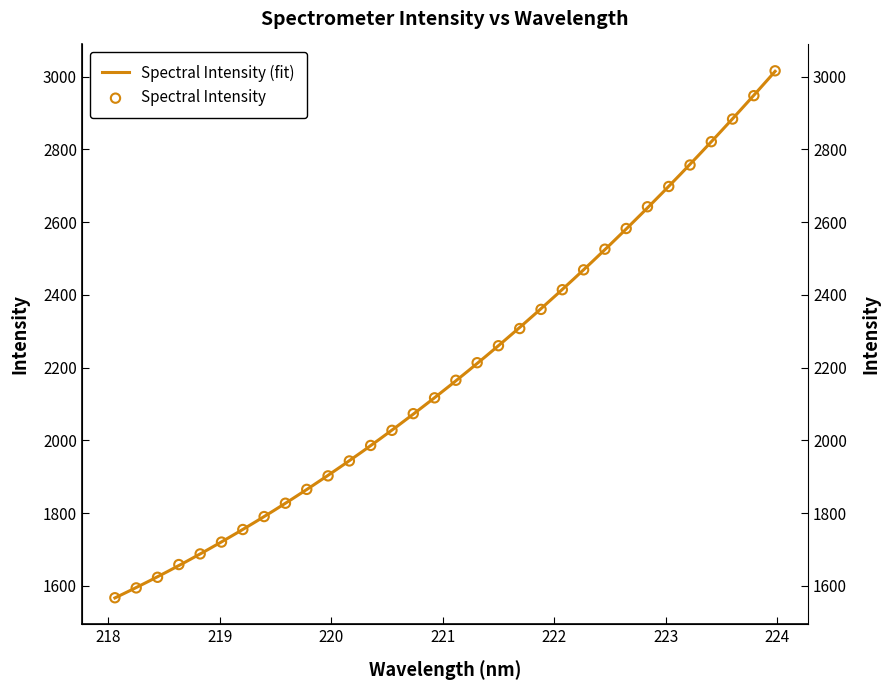

What is the change in value from 219.0156 to 223.2172?

+1036.7